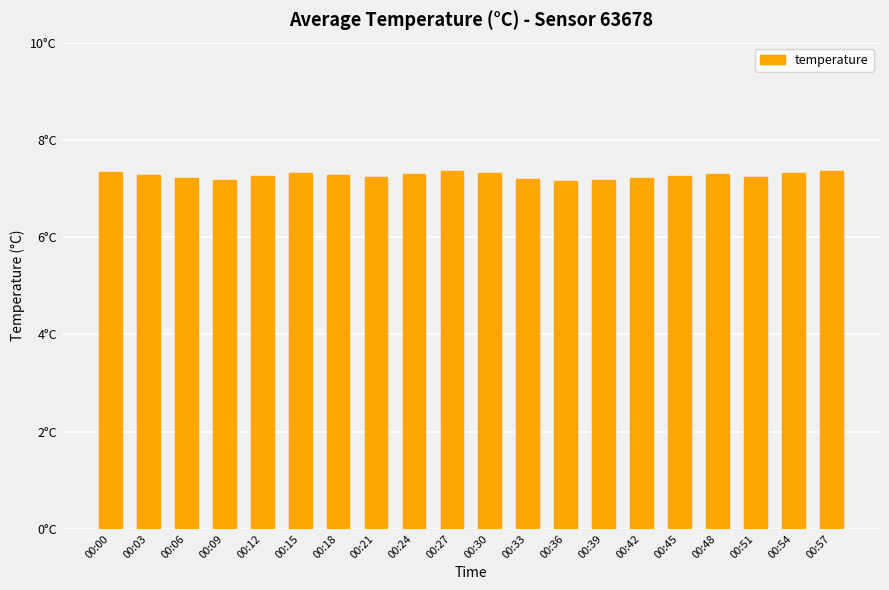

What is the value of the 1st bar from the left?

7.3